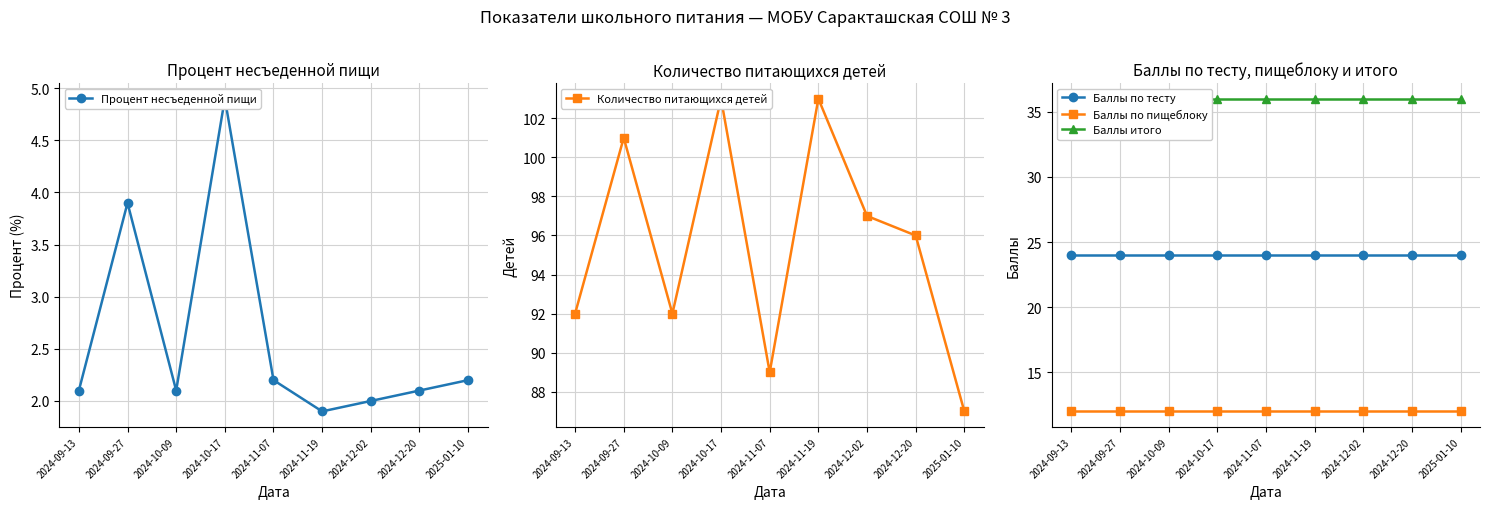

The value of Баллы итого at 2024-12-20 is 36.0. True or false?

True